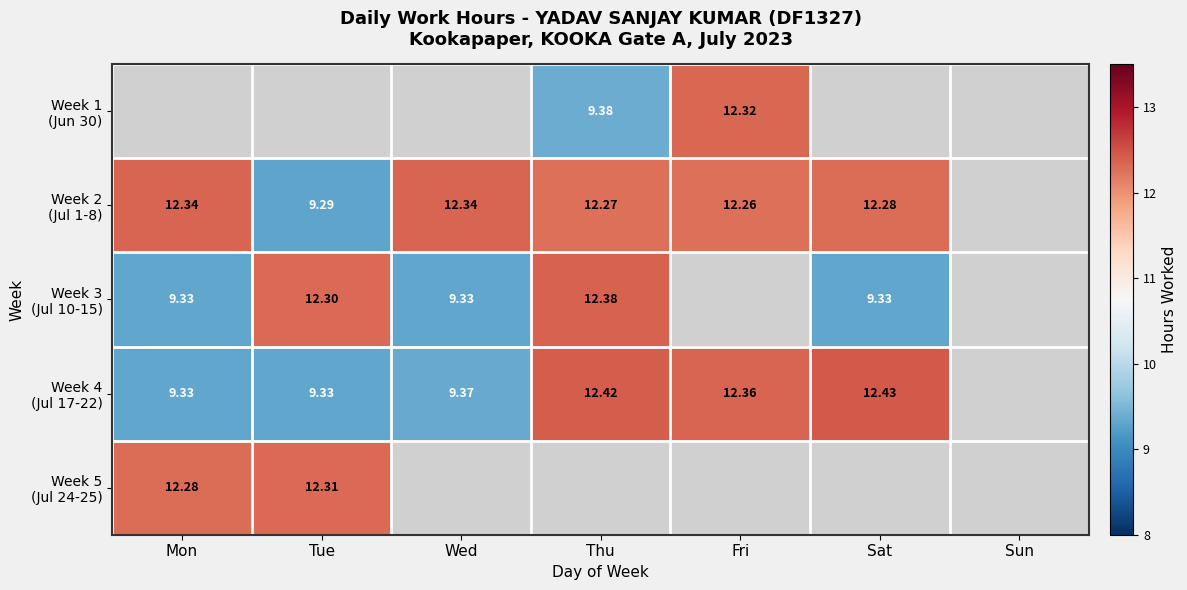

Is it true that Week 3 (Jul 10-15) equals 9.3 at Wed?

True